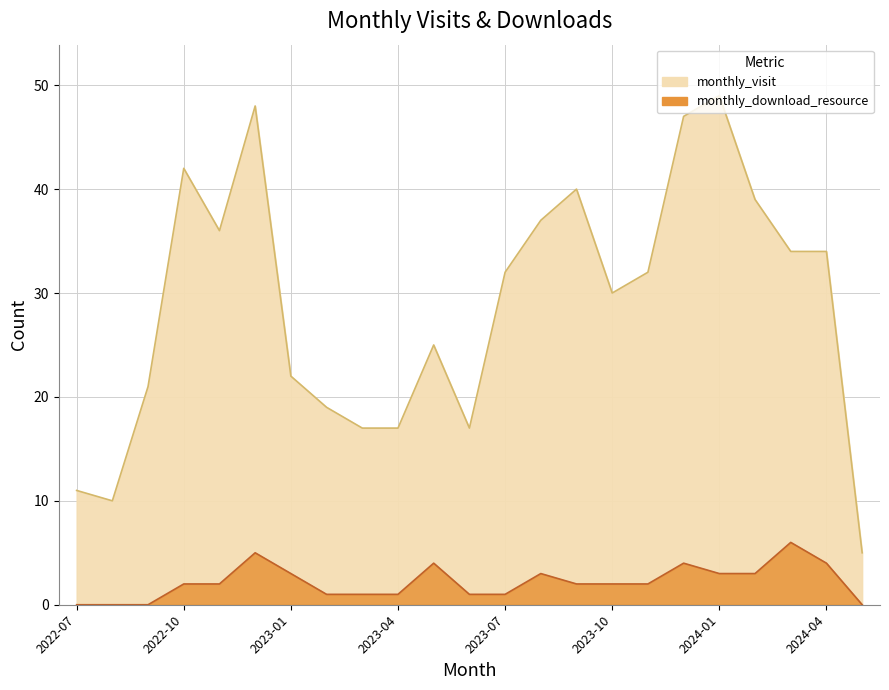

Rank the series by their average value, from highest to lowest.

monthly_visit, monthly_download_resource